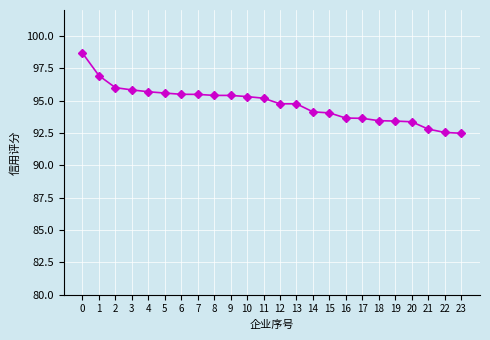

What is the sum of the values at 5 and 20?

188.9